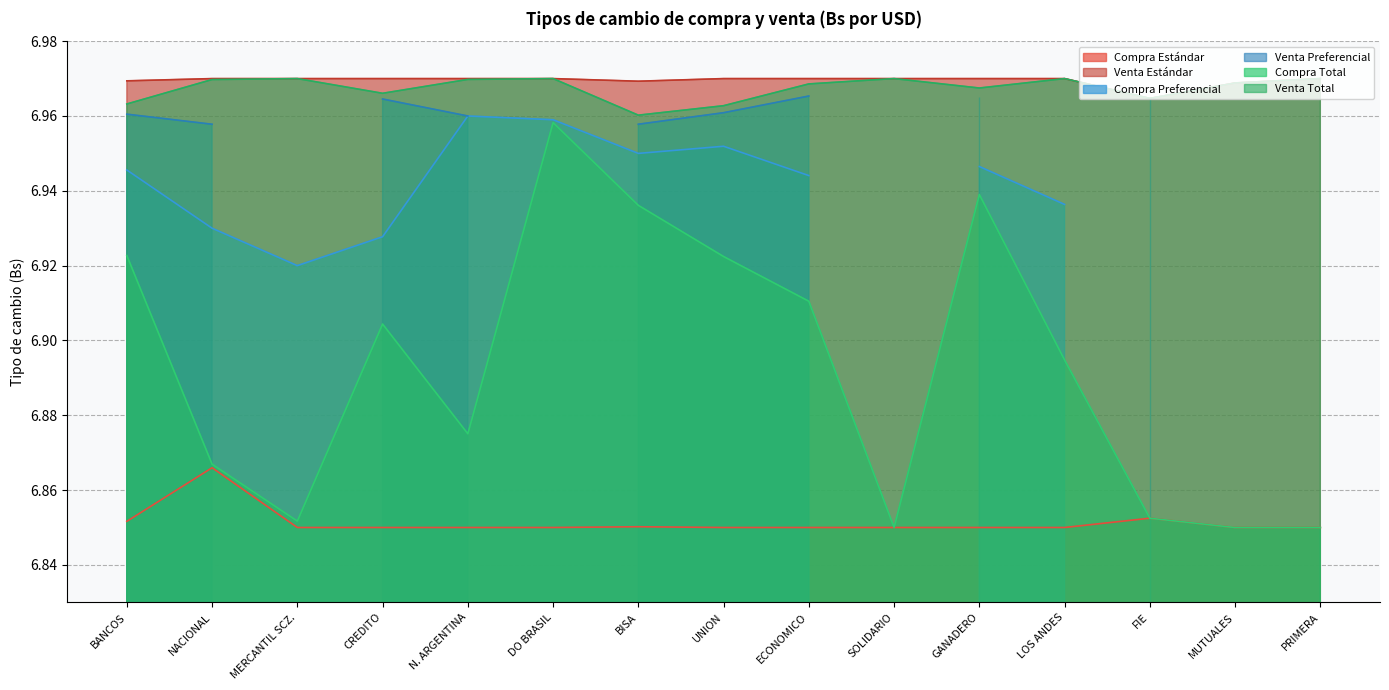

Is the value of Compra Total at GANADERO greater than the value of Compra Estándar at GANADERO?

Yes